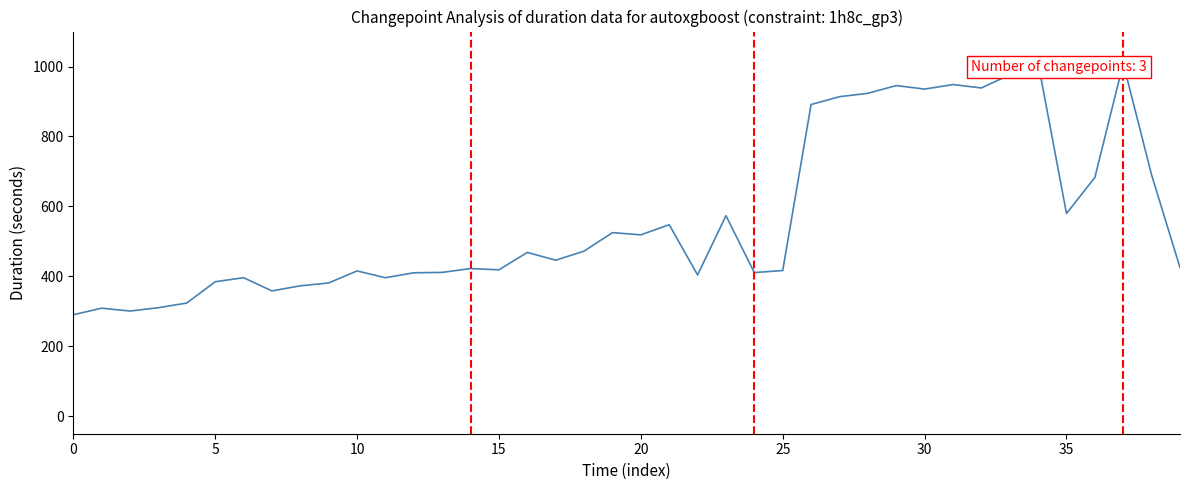

Does the chart have visible grid lines?

No